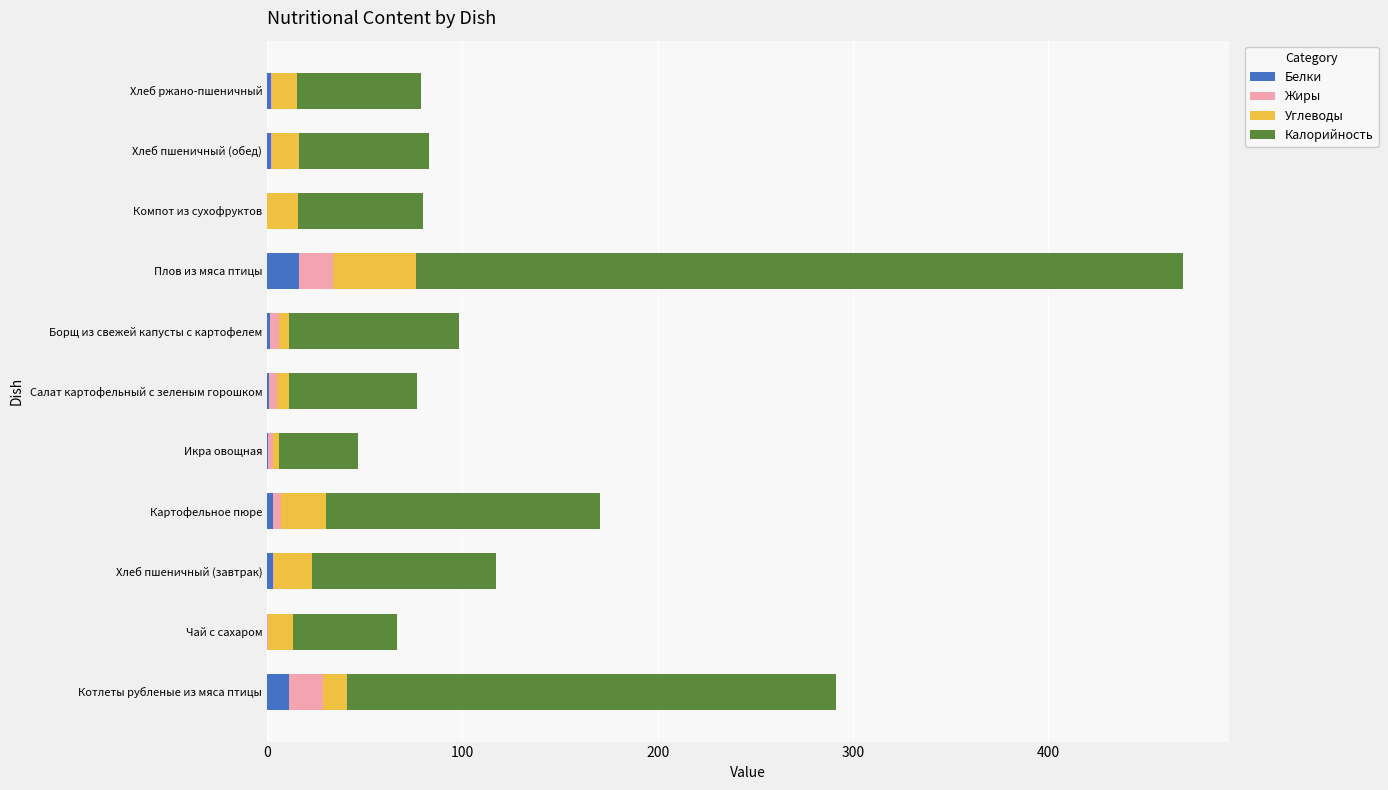

At which category is the sum across all series the highest?

Плов из мяса птицы